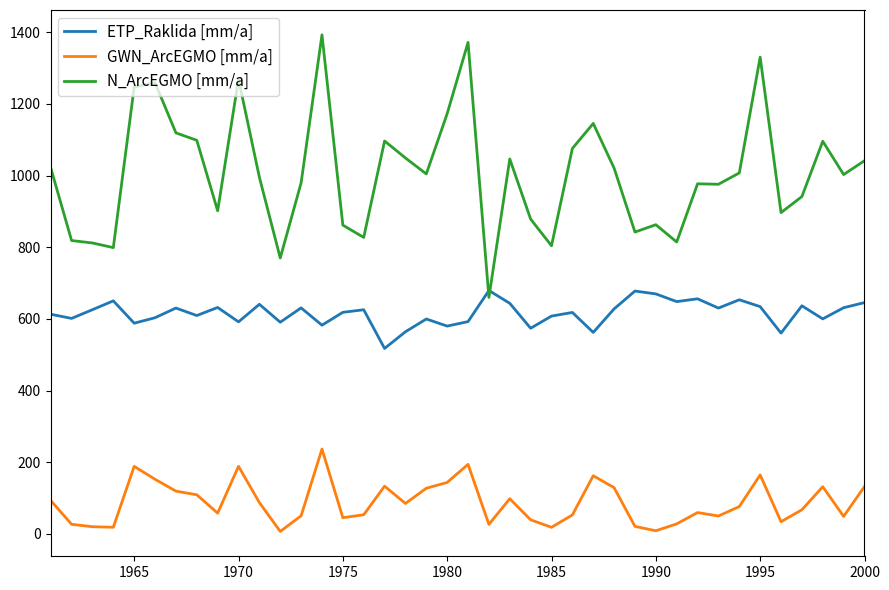

What is the maximum value for ETP_Raklida [mm/a]?

679.4